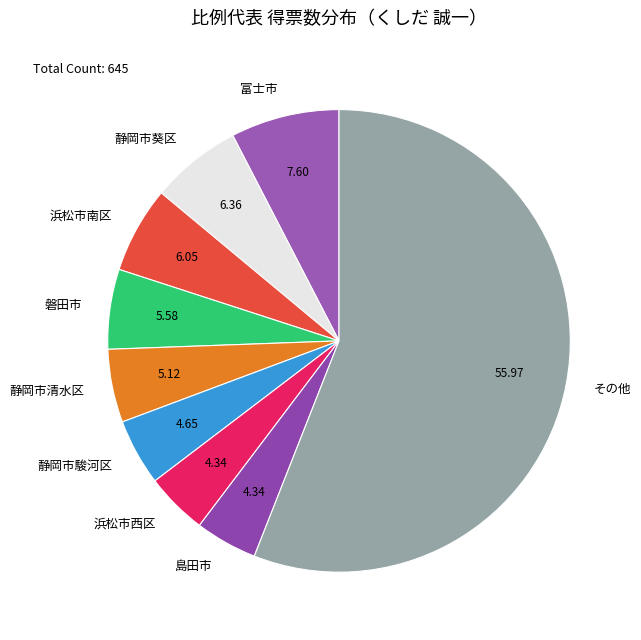

Between 島田市 and 浜松市南区, which is larger?

浜松市南区